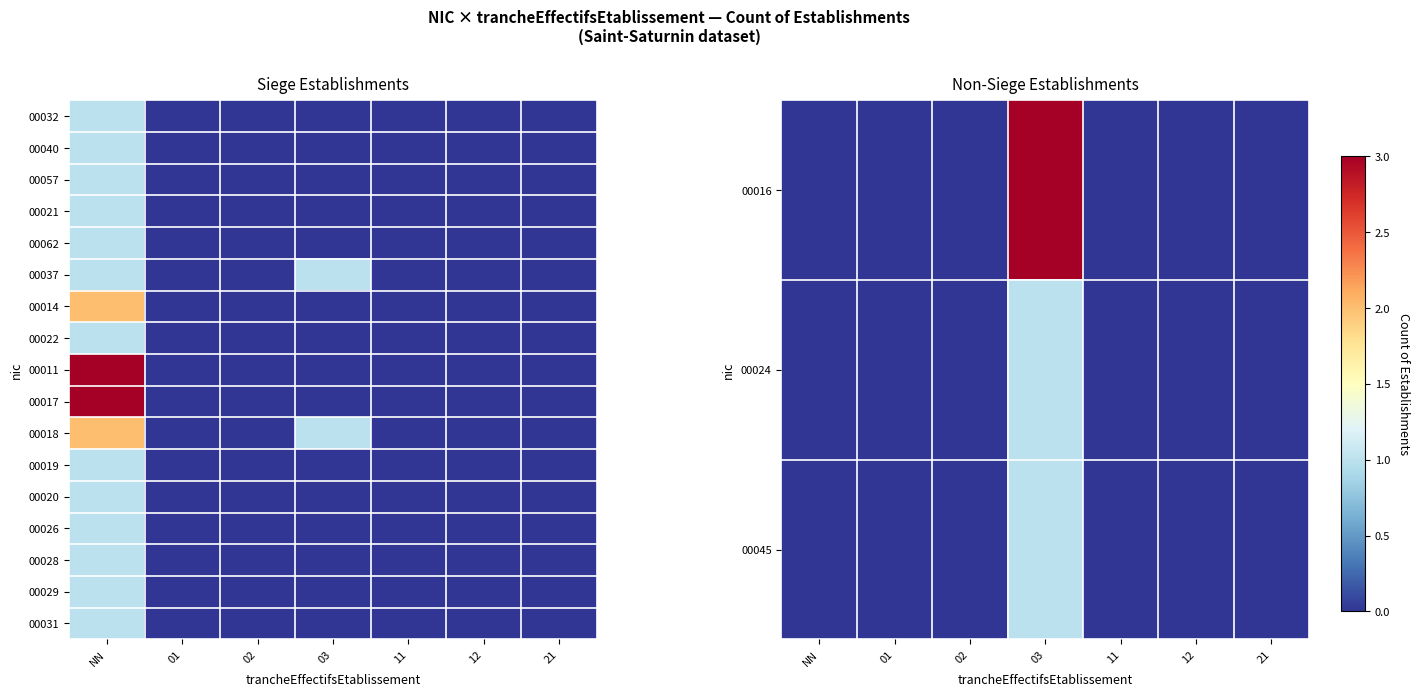

Between NN and 01, which series saw the biggest shift?

00011